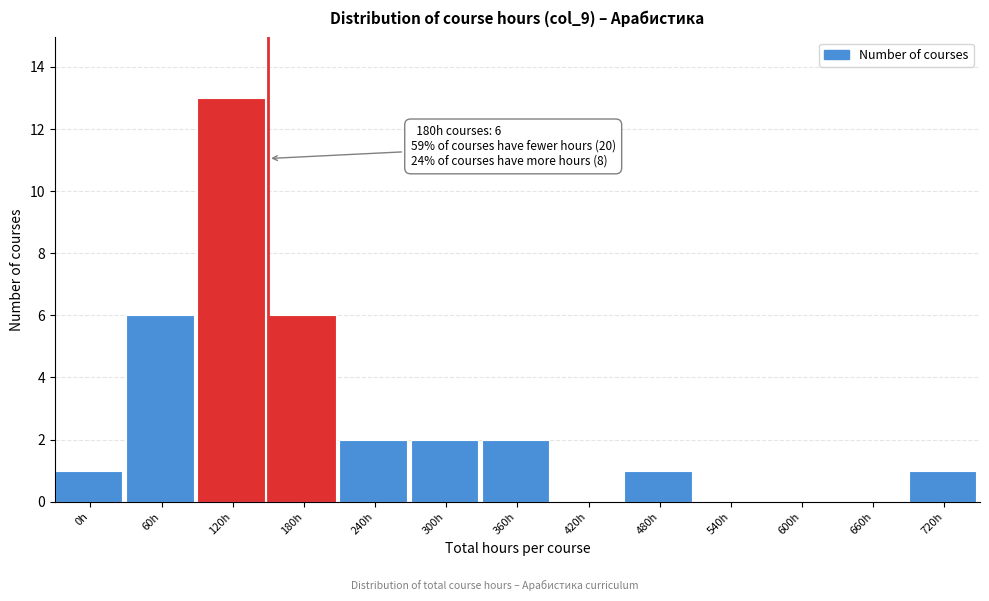

Reading left to right, extract all data points from this chart.

0h=1	60h=6	120h=13	180h=6	240h=2	300h=2	360h=2	420h=0	480h=1	540h=0	600h=0	660h=0	720h=1